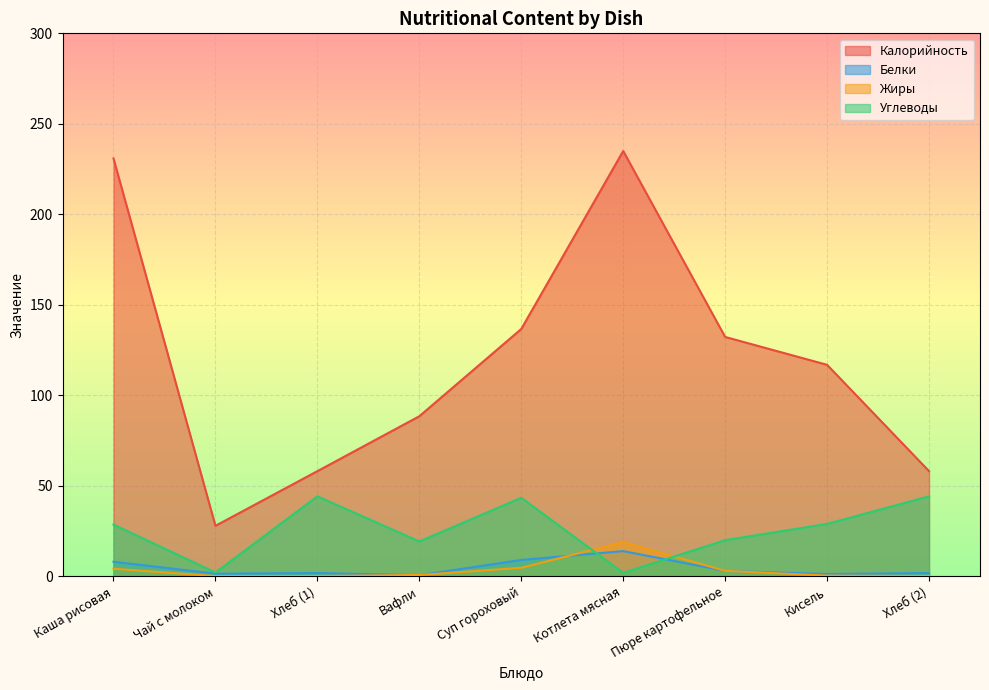

Between Суп гороховый and Пюре картофельное, which is larger?

Суп гороховый